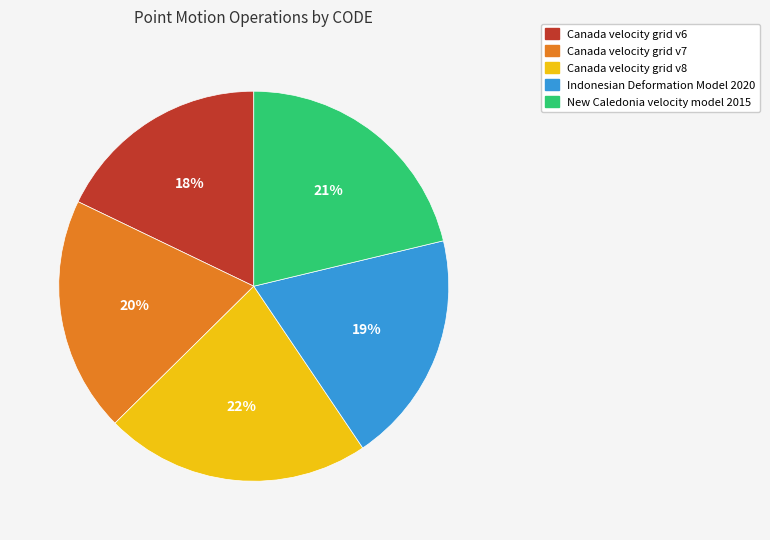

What percentage is the Indonesian Deformation Model 2020 slice, to the nearest percent?

19%